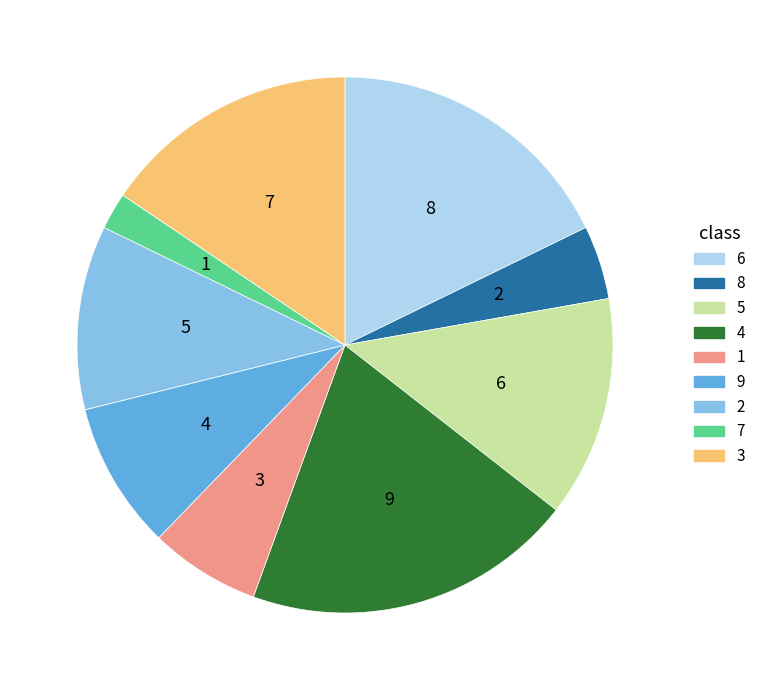

Is there any slice that represents more than half of the pie?

No